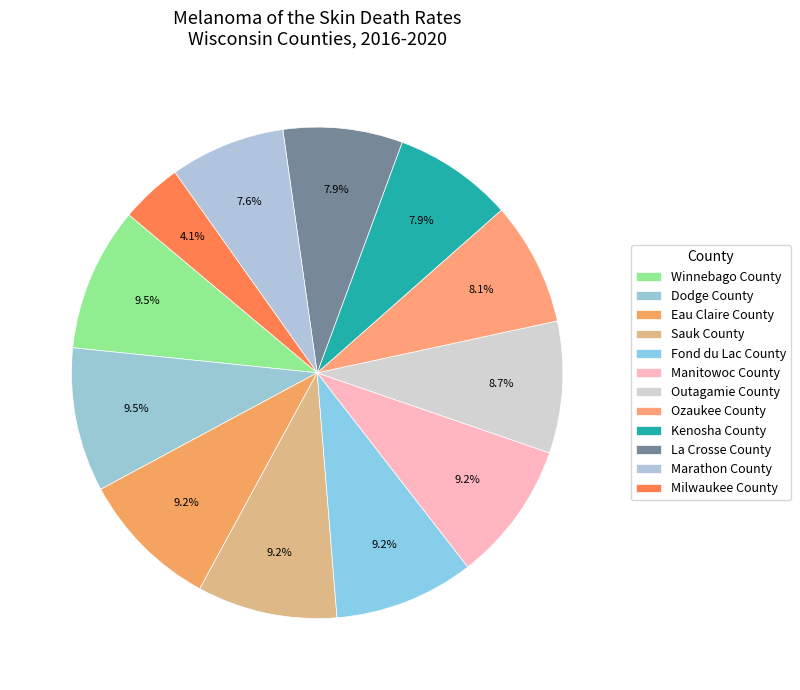

Which has a higher value, Dodge County or Sauk County?

Dodge County